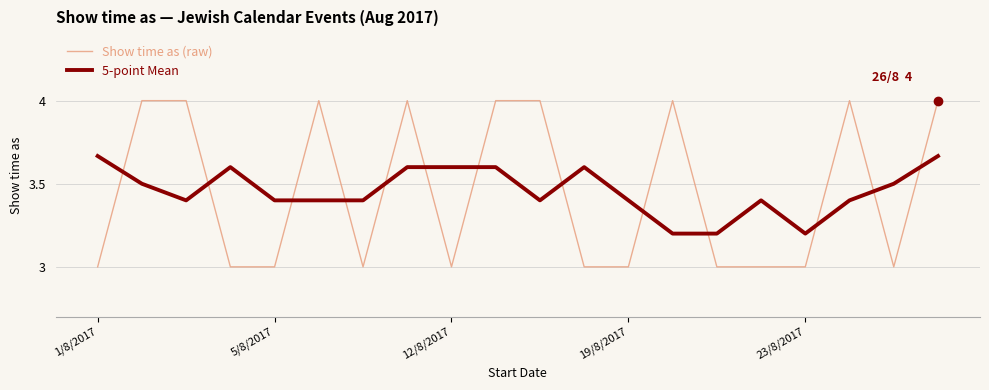

Which series ends up on top after the final intersection of Show time as (raw) and 5-point Mean?

Show time as (raw)